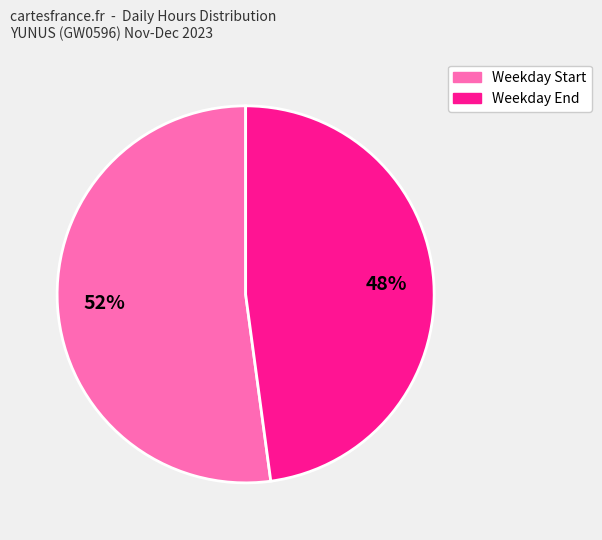

To the nearest percent, what is the difference between the largest and smallest slice percentages?

4%